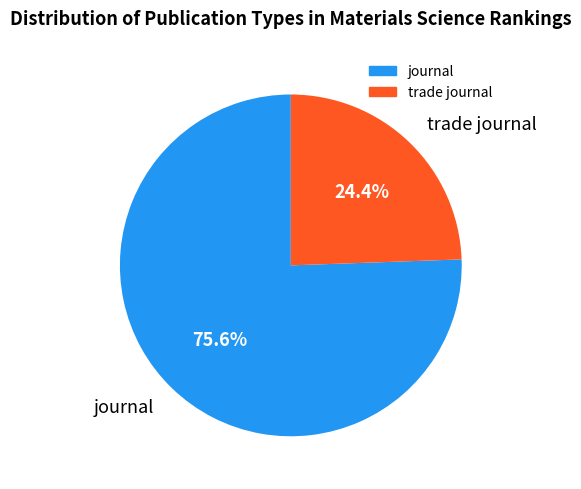

Which category has the biggest portion of the pie?

journal